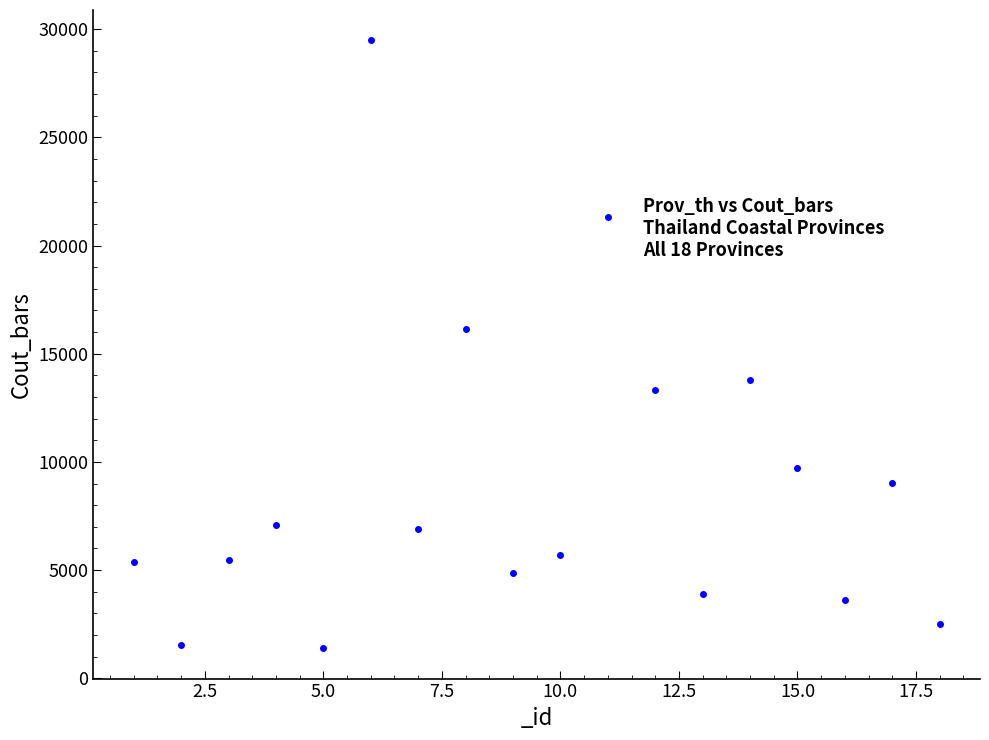

What is the range of X values (max minus min)?

17